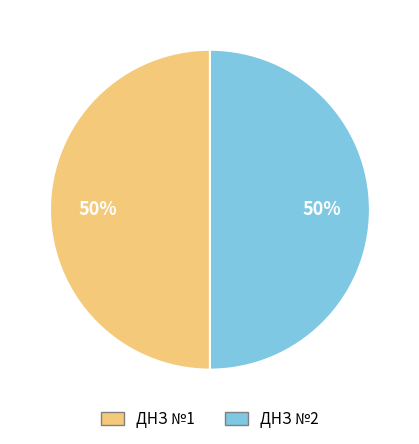

Is it true that ДНЗ №2 is 61% of the pie?

False